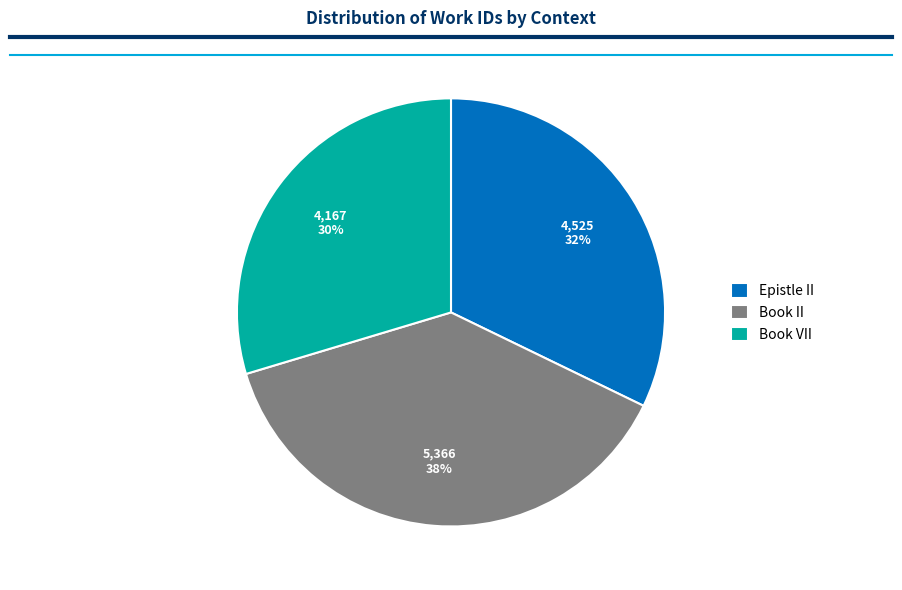

How many slices are in this pie chart?

3